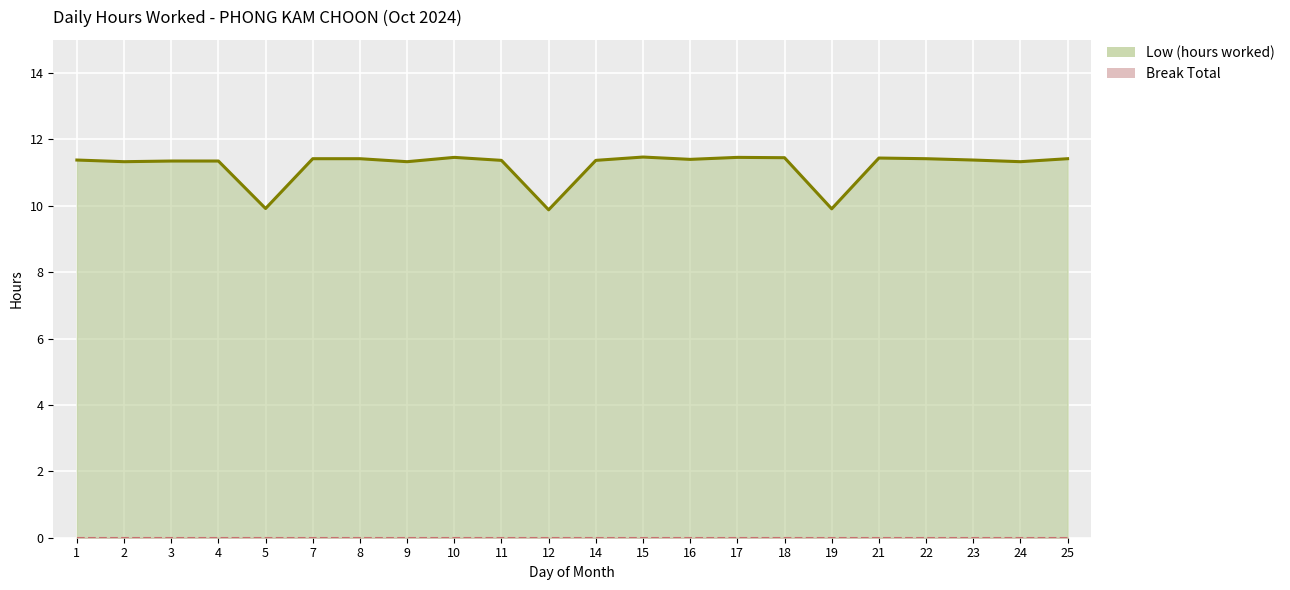

Is the value of Break Total line at 9 greater than the value of Low (hours worked) line at 14?

No